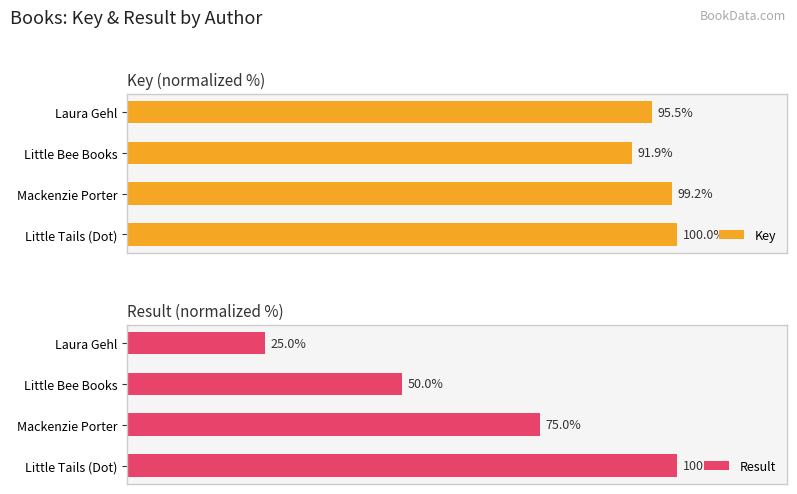

How many values in the Result series exceed 75?

1